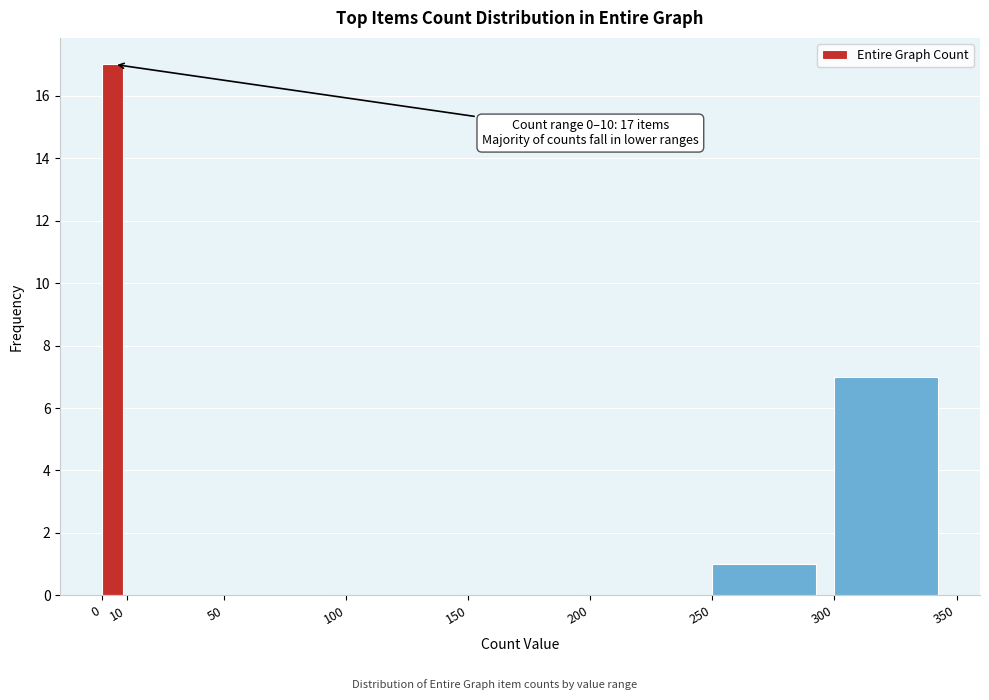

Which range on the x-axis has the tallest bar?

0 to 10